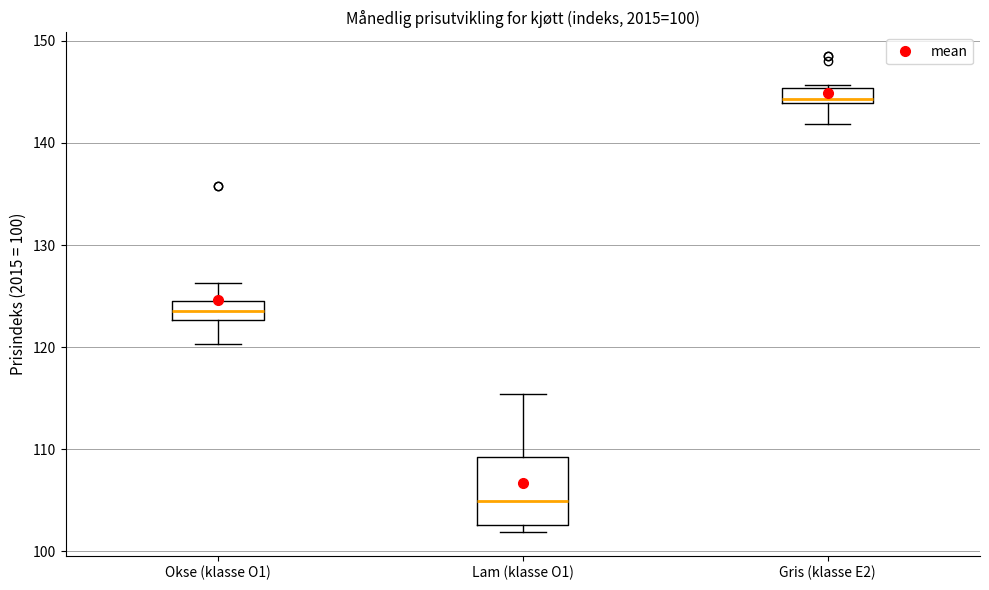

Which box's median line is the highest?

Gris (klasse E2)